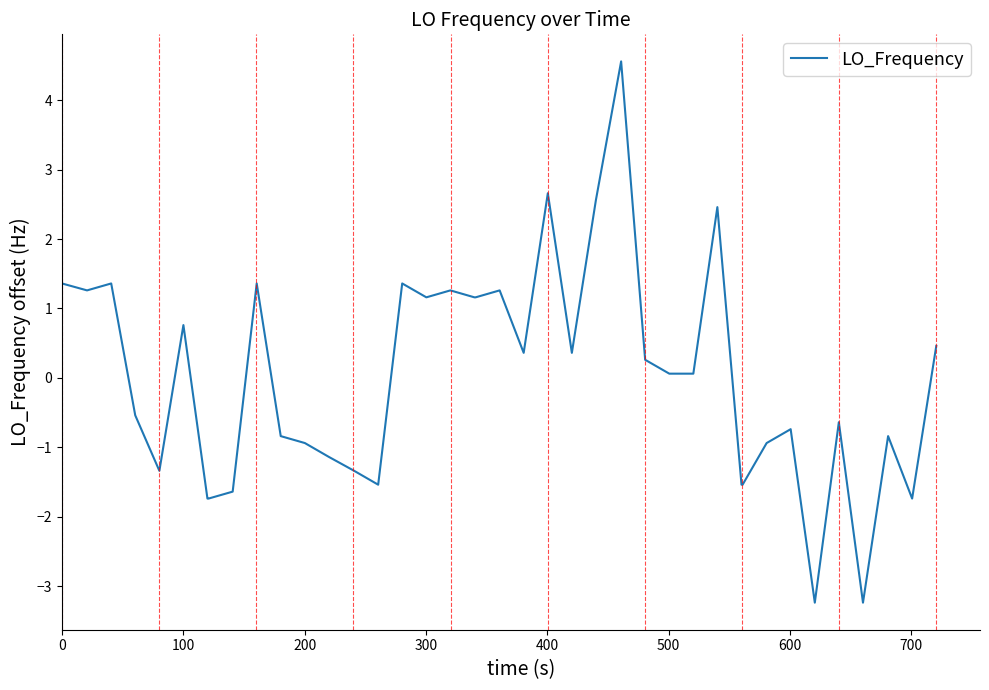

What is the minimum value shown in the chart?

-3.2